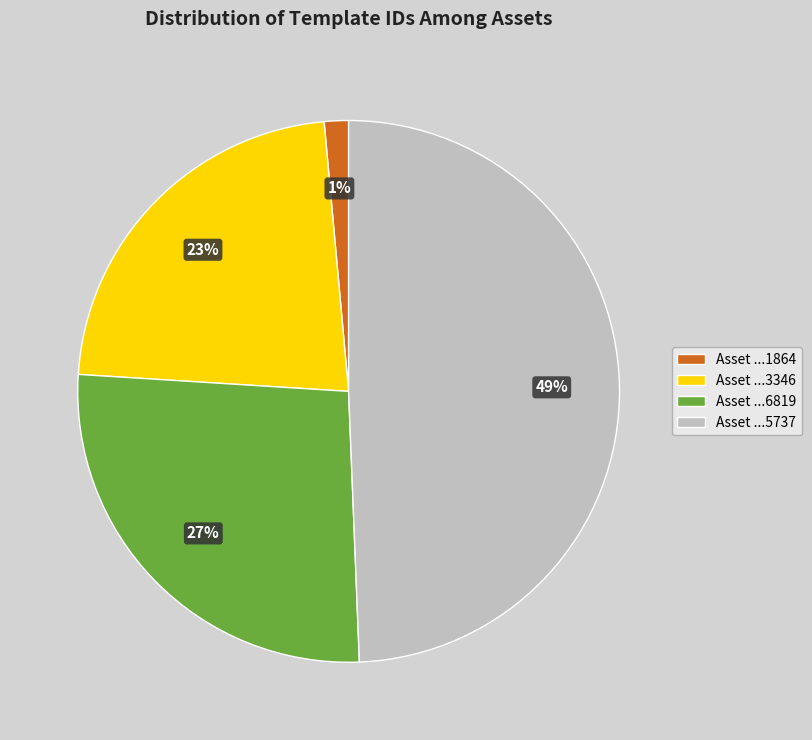

Is it true that Asset ...1864 is 11% of the pie?

False